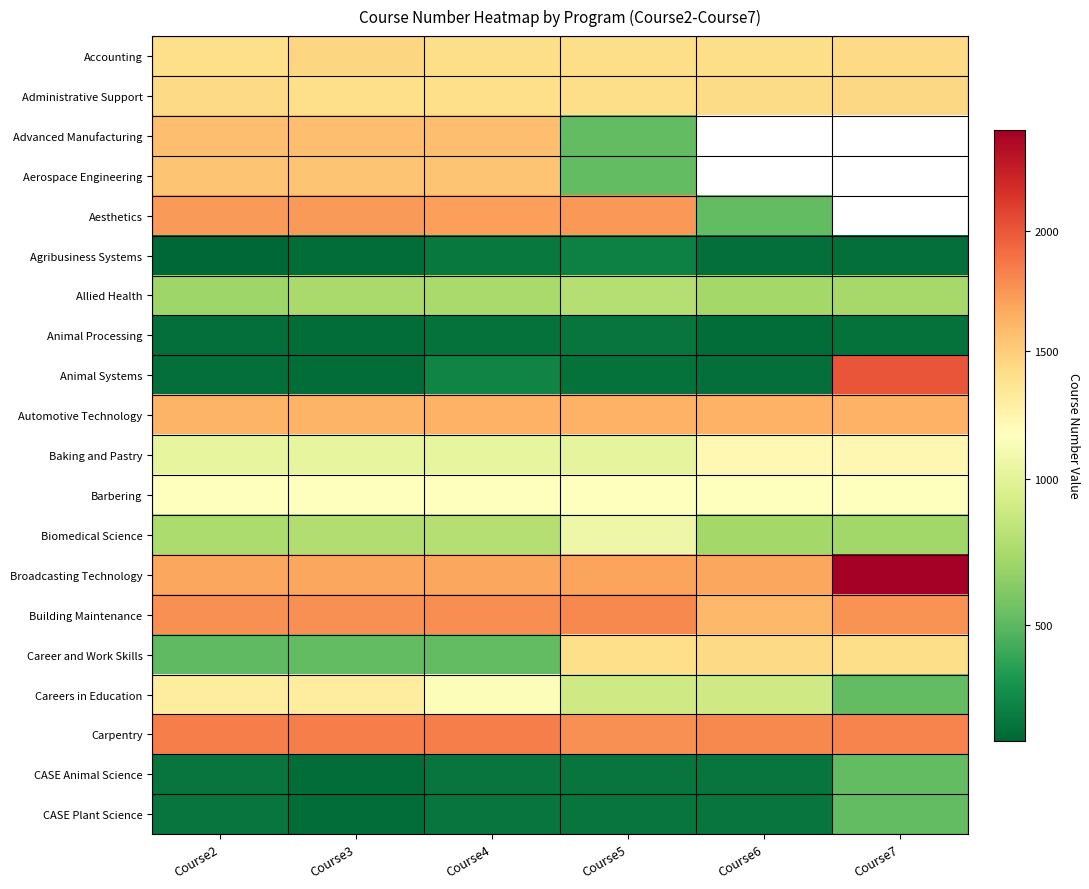

What is the sum of the Animal Systems values at Course7 and Course4?

2237.0